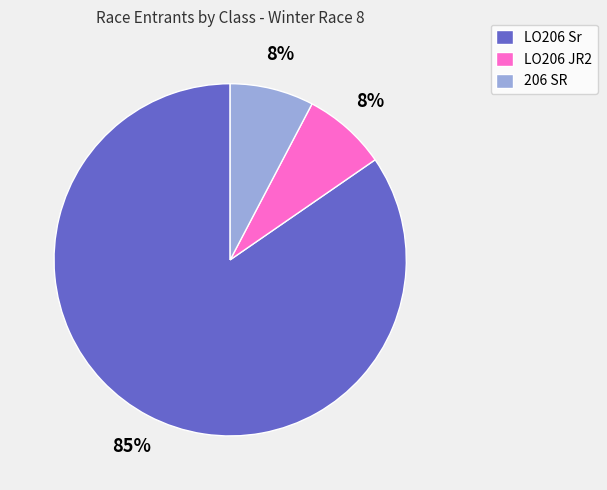

To the nearest percent, what percentage of the pie is LO206 JR2?

8%